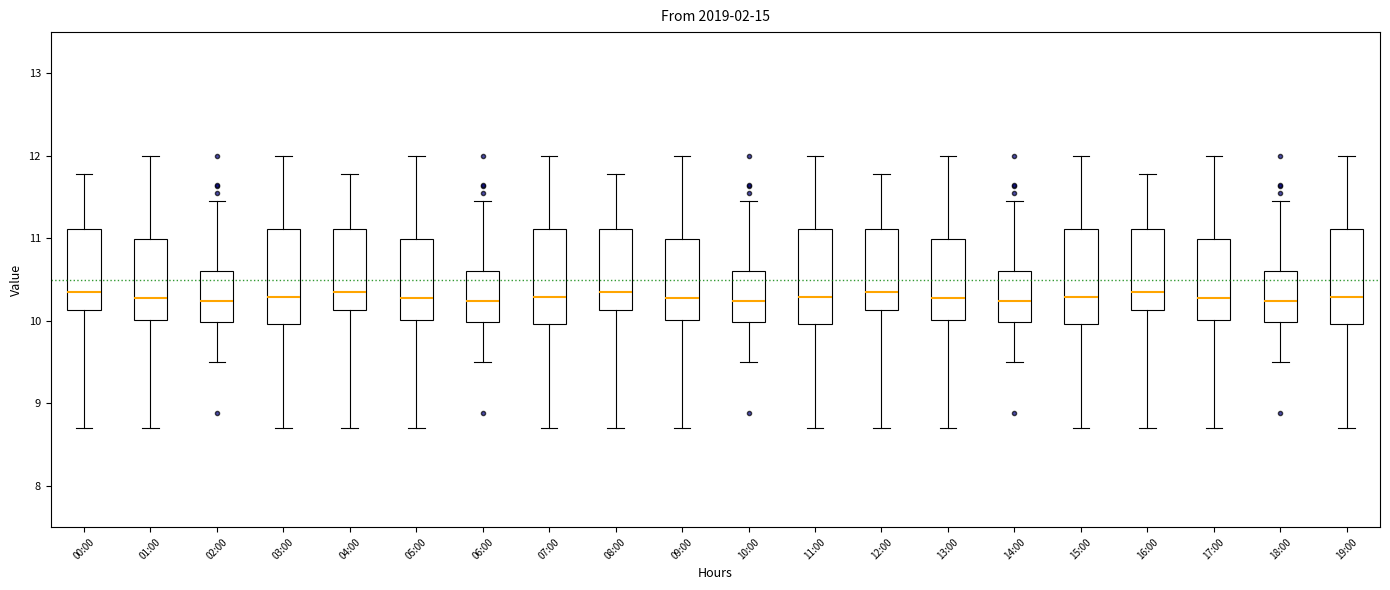

Where does the upper whisker of the box for 12:00 end on the y-axis? The values are not printed on the chart, so give them approximately, as read against the axis.

11.8